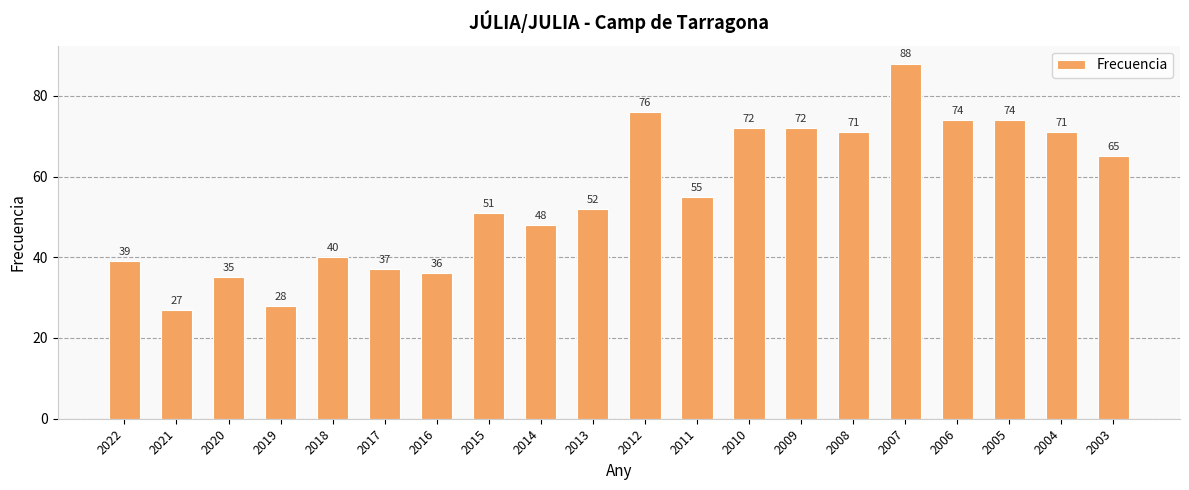

Approximately how many times larger is the value at 2013 compared to 2021?

1.9